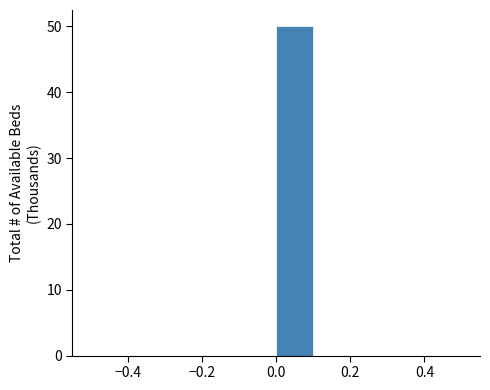

Over which range of the x-axis is the bar tallest?

0.0 to 0.1